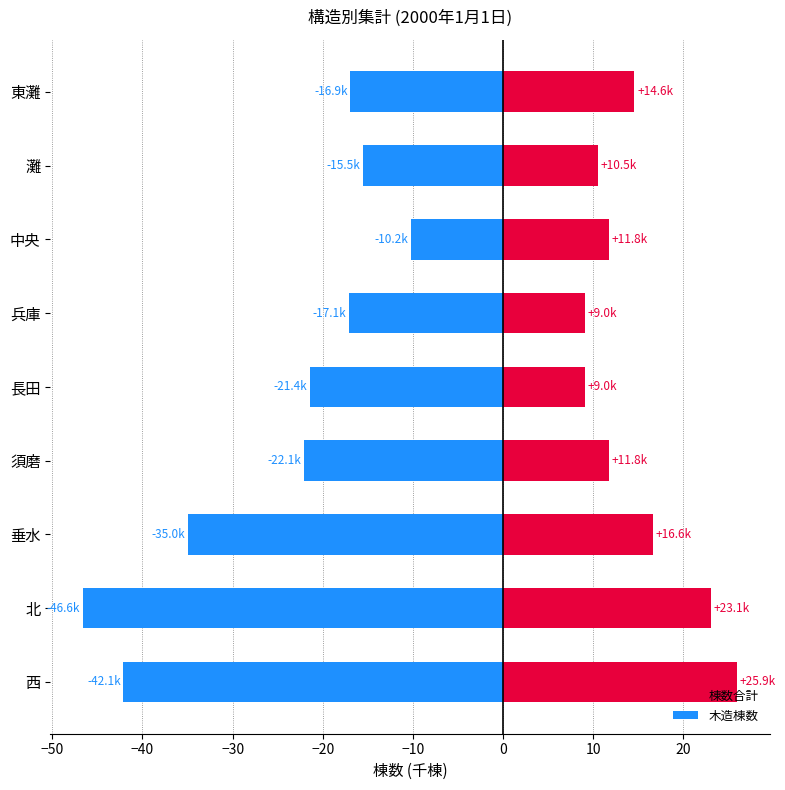

What are all the series names shown in the legend?

棟数合計, 木造棟数